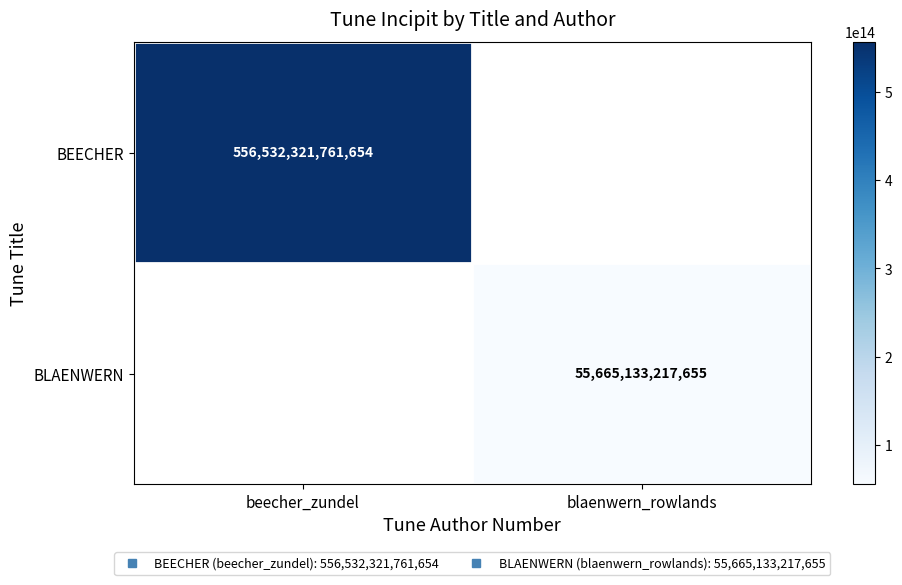

The value of BEECHER at beecher_zundel is 556532321761654.0. True or false?

True